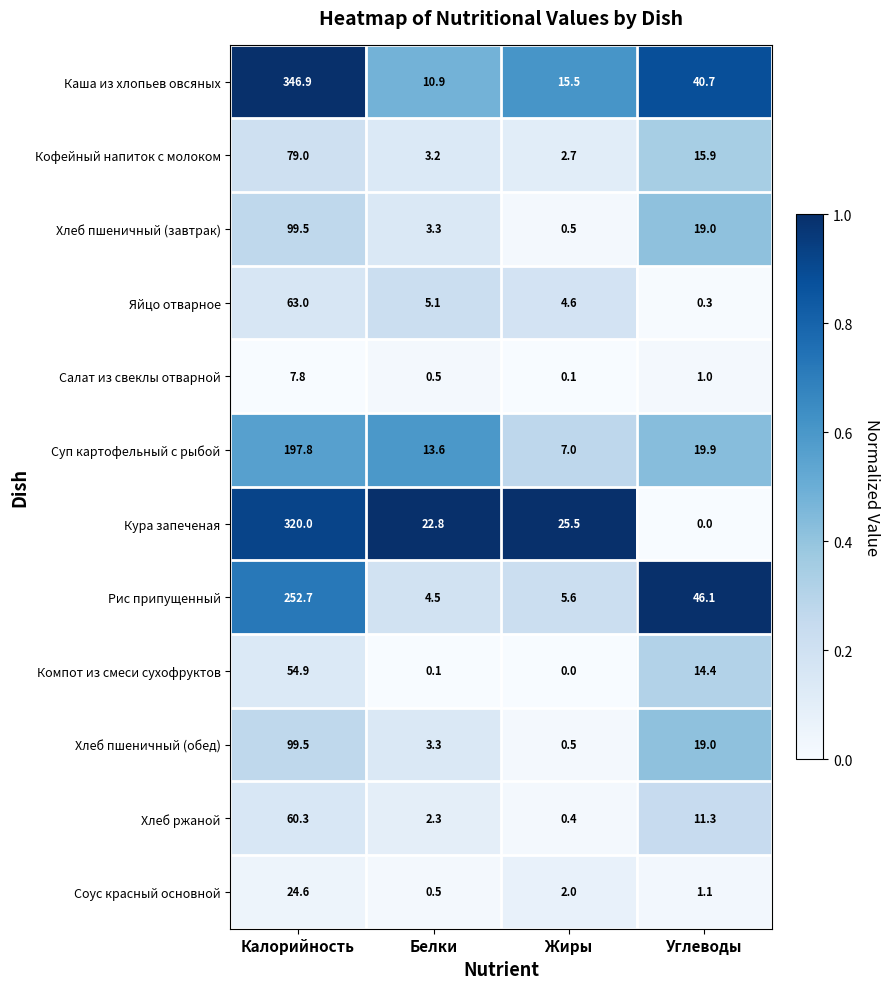

The value of Суп картофельный с рыбой at Белки is 13.6. True or false?

True